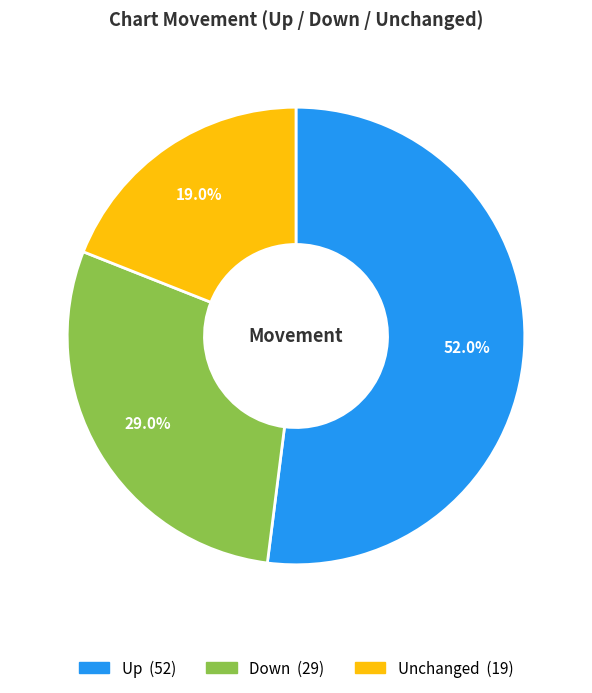

Is there any slice that represents more than half of the pie?

Yes